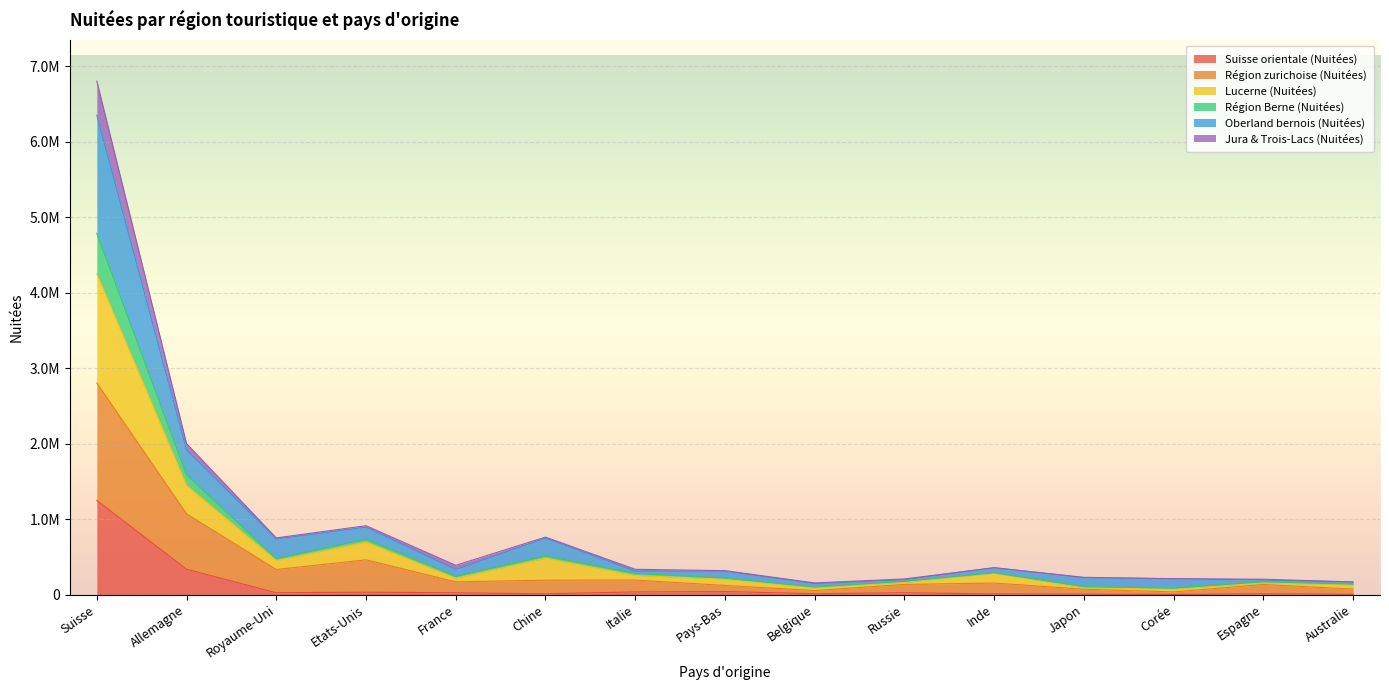

What are all the series names shown in the legend?

Suisse orientale (Nuitées), Région zurichoise (Nuitées), Lucerne (Nuitées), Région Berne (Nuitées), Oberland bernois (Nuitées), Jura & Trois-Lacs (Nuitées)